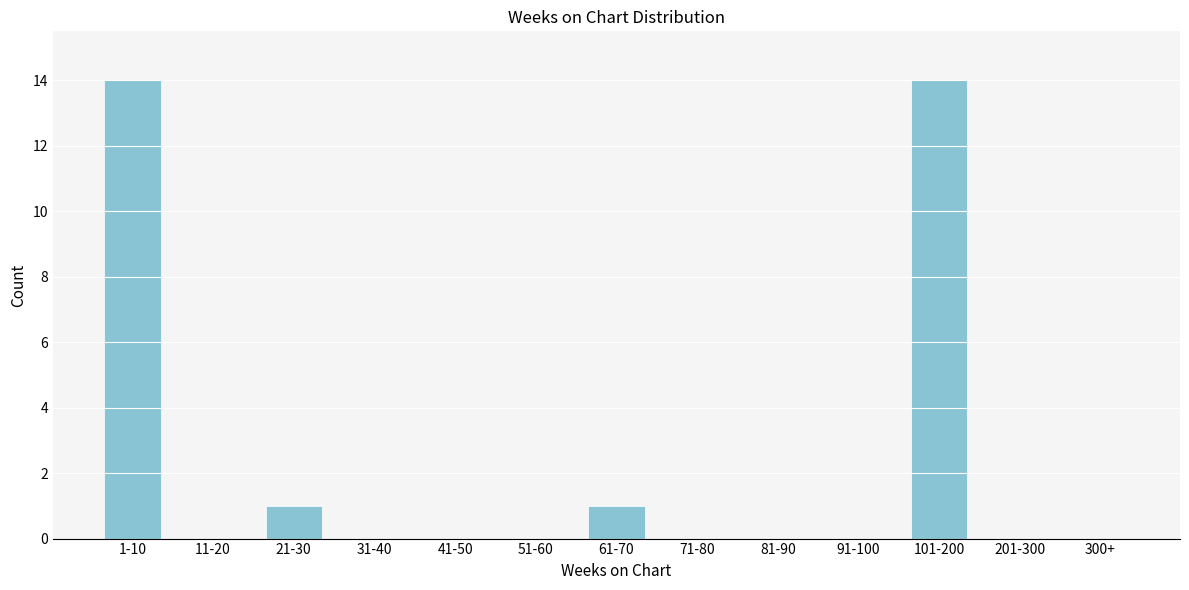

Reading left to right, transcribe all the data shown in this chart.

1-10=14	11-20=0	21-30=1	31-40=0	41-50=0	51-60=0	61-70=1	71-80=0	81-90=0	91-100=0	101-200=14	201-300=0	300+=0